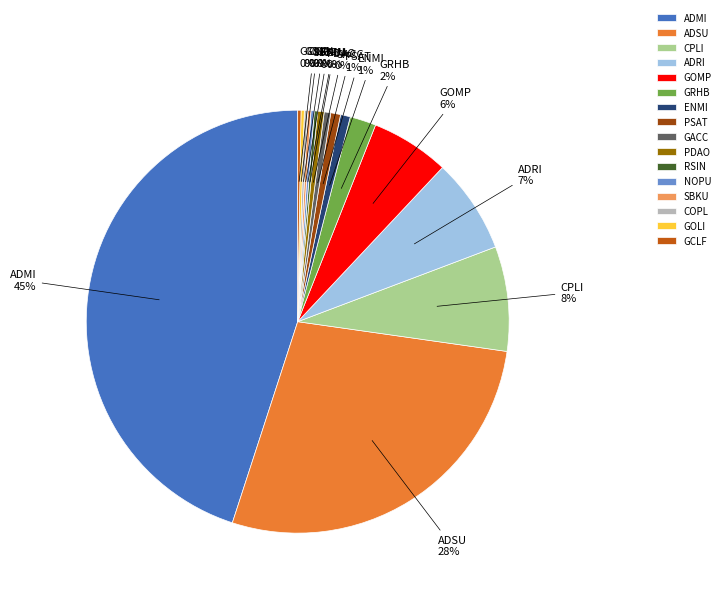

What is the largest slice in the pie chart?

ADMI